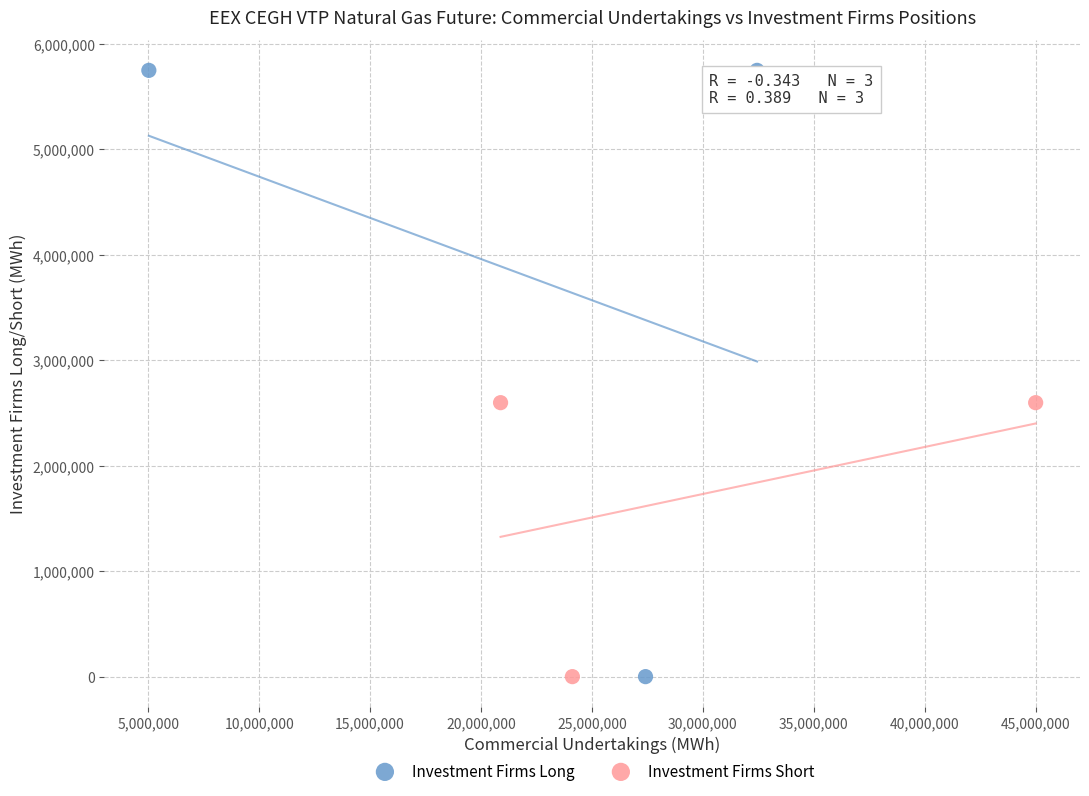

What are all the series names shown in the legend?

Investment Firms Long, Investment Firms Short